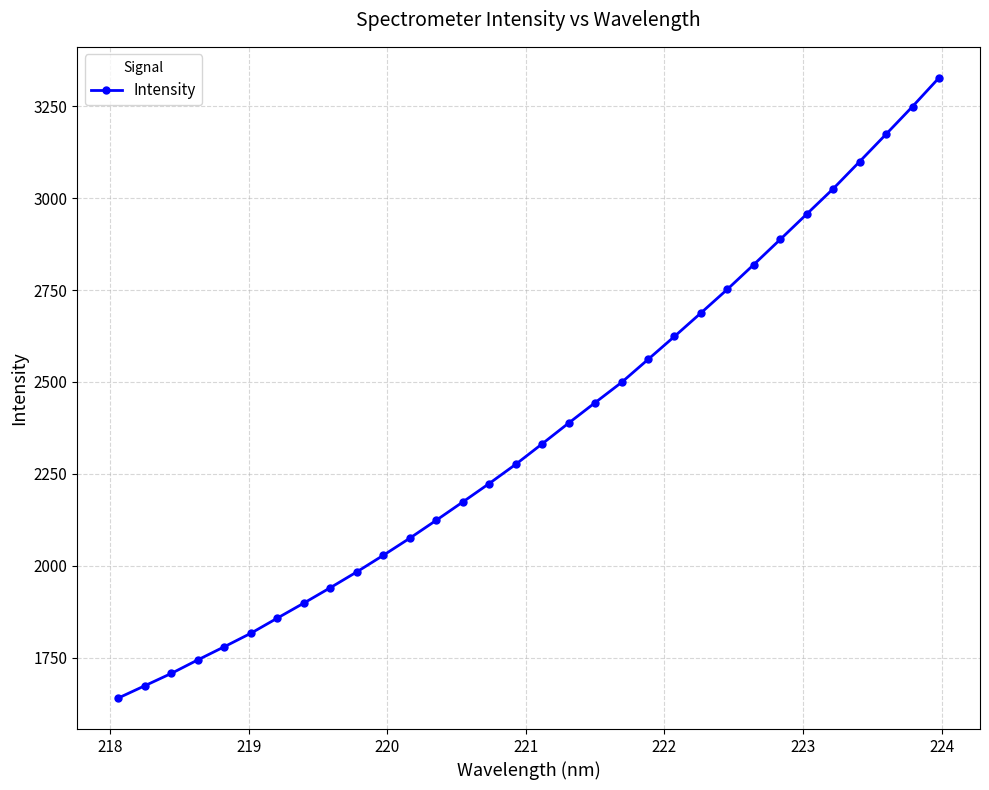

What is the smallest value displayed?

1640.7